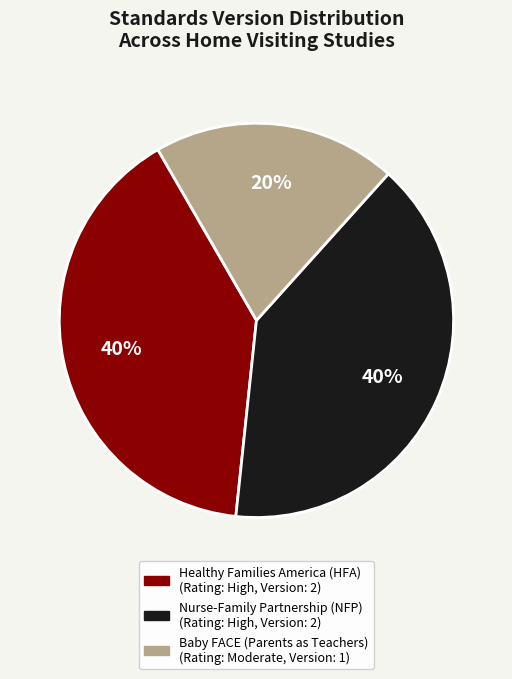

Is there any slice that represents more than half of the pie?

No